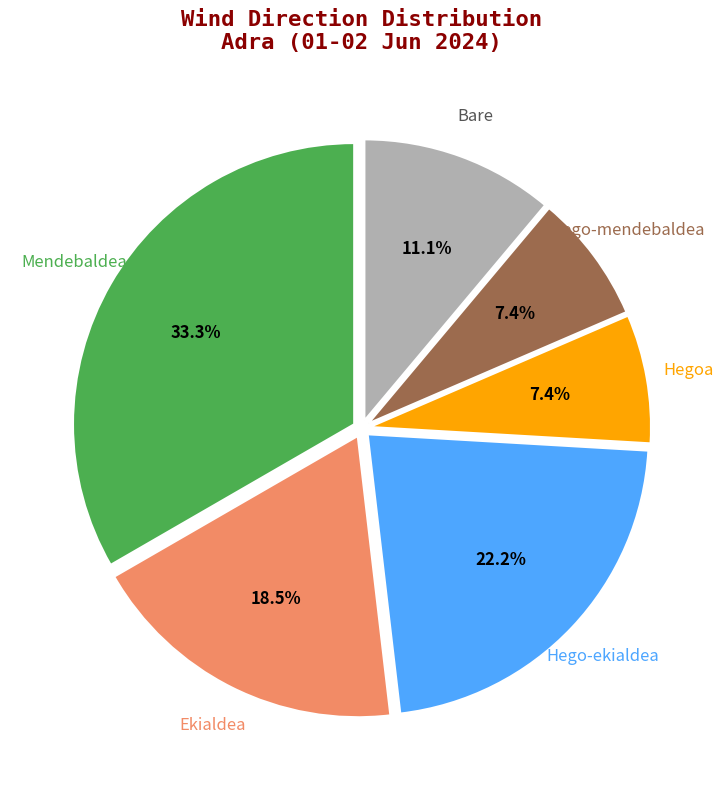

To the nearest percent, what is the difference between the largest and smallest slice percentages?

26%